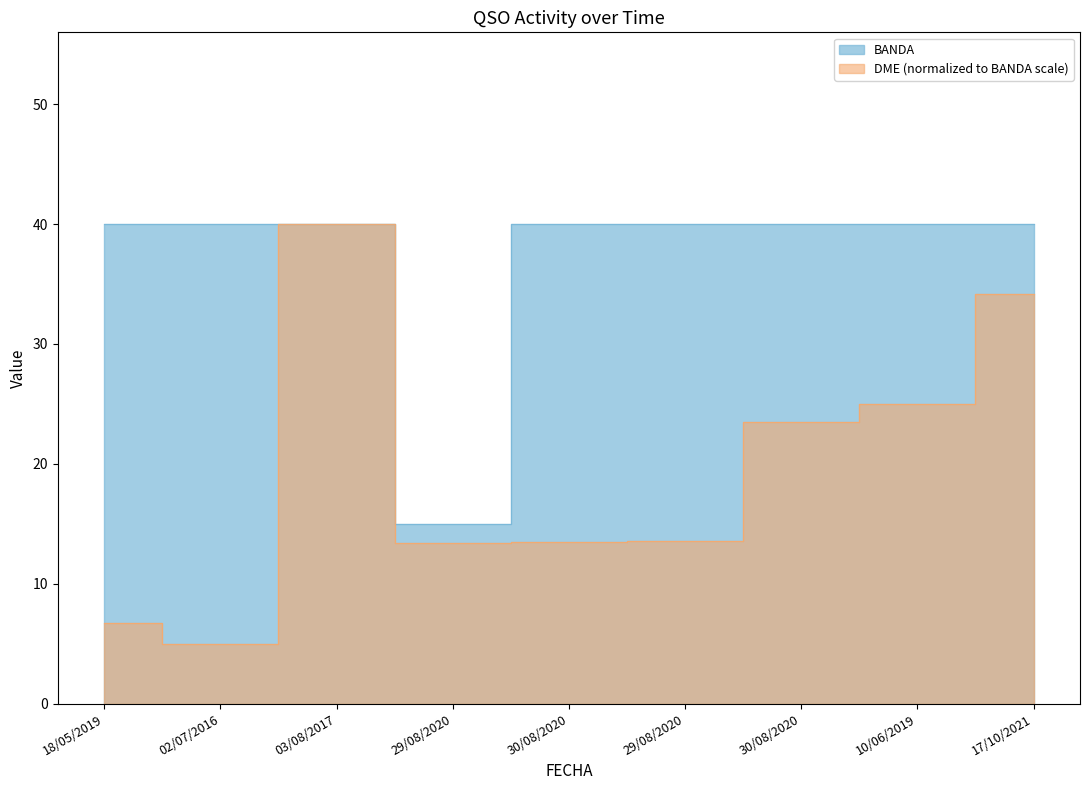

What are all the series names shown in the legend?

BANDA, DME